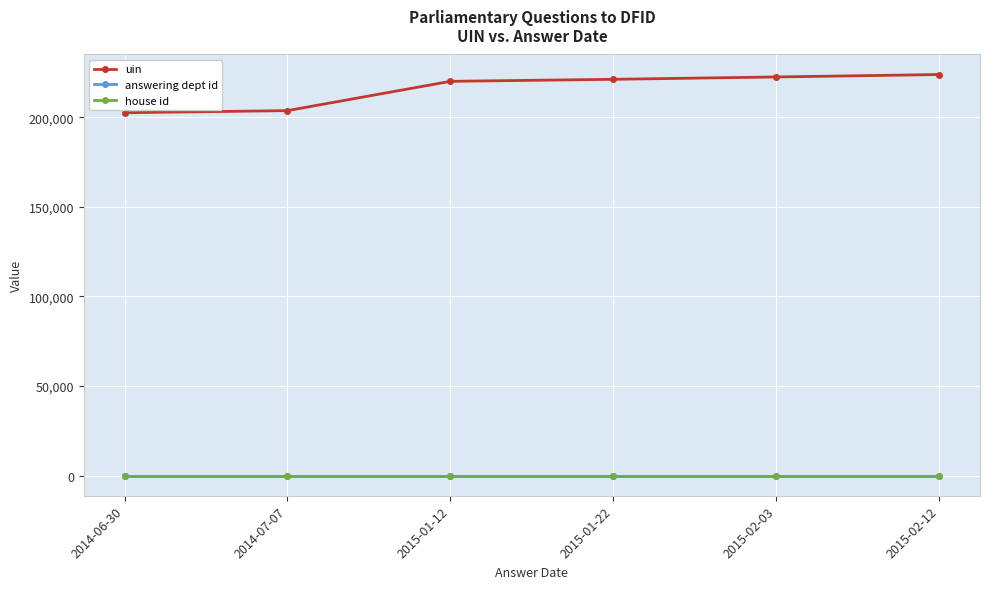

How many categories are shown in the chart?

6